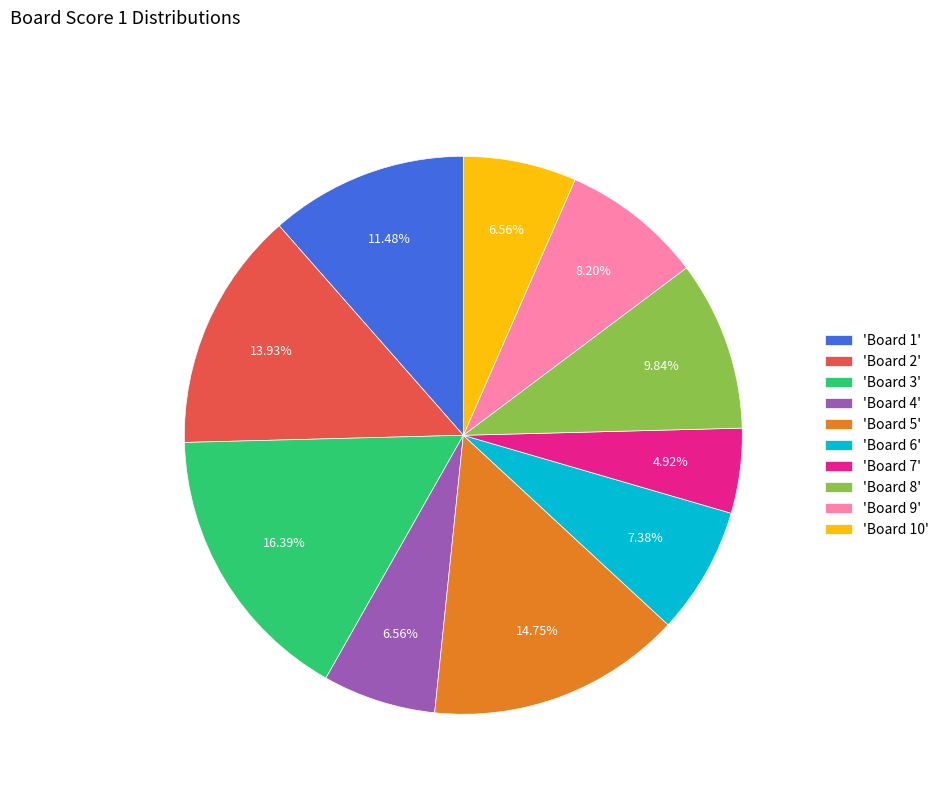

Combined, do 'Board 4' and 'Board 3' account for over 50%?

No